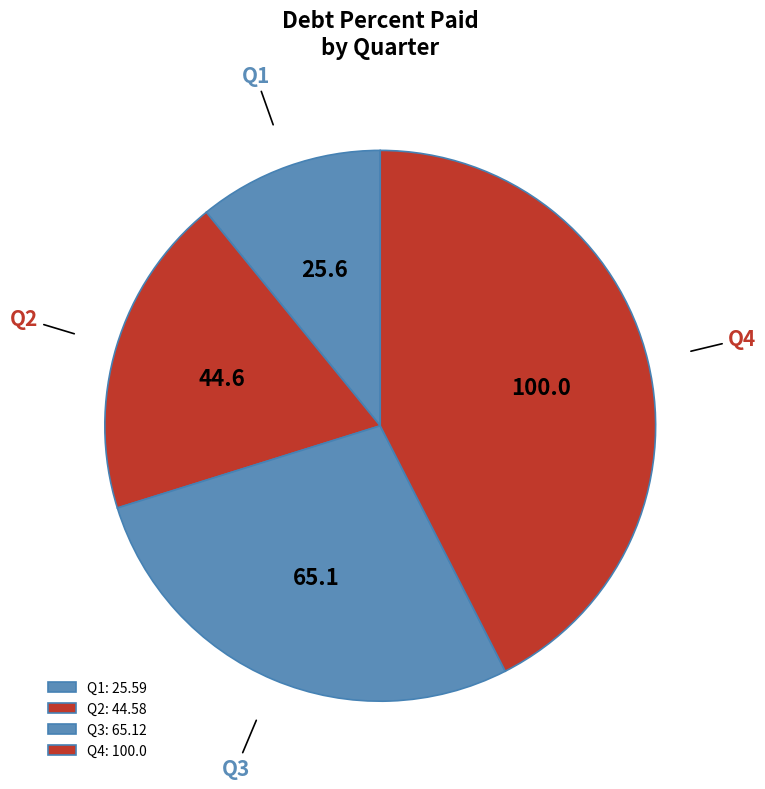

Does Q1 account for over 50% of the chart?

No